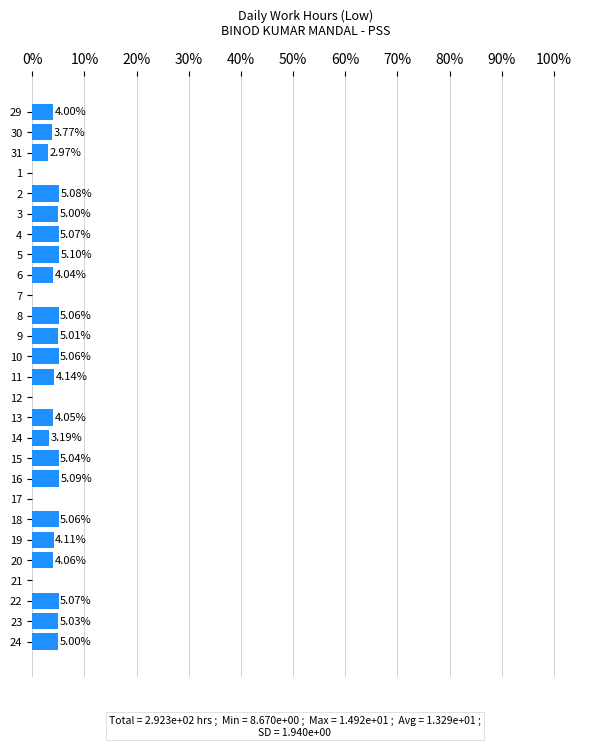

How many values are above zero?

22